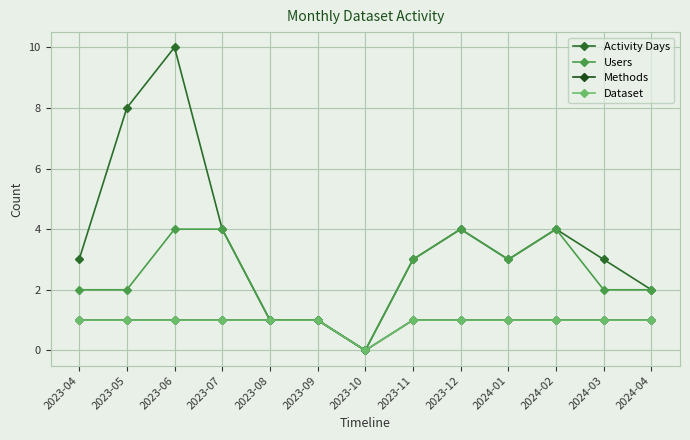

Is this an area chart (filled region under the line)?

No